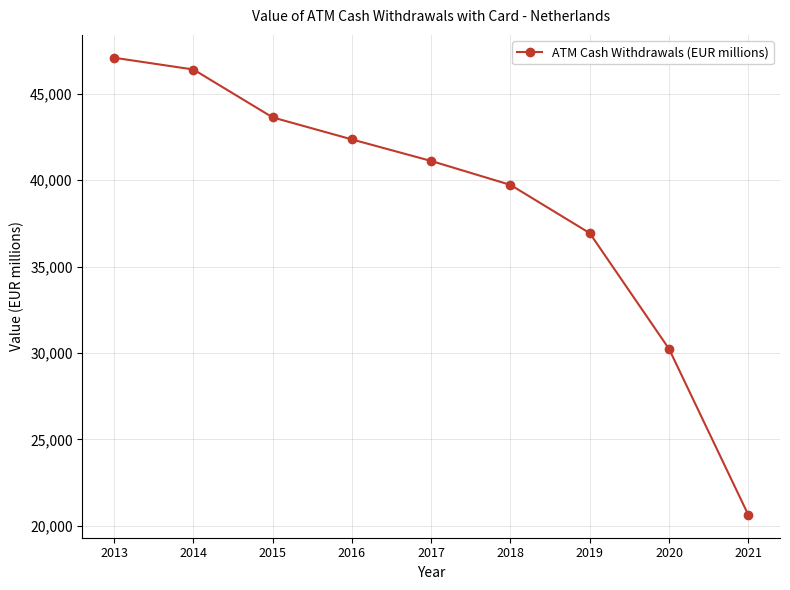

What is the minimum value shown in the chart?

20639.3